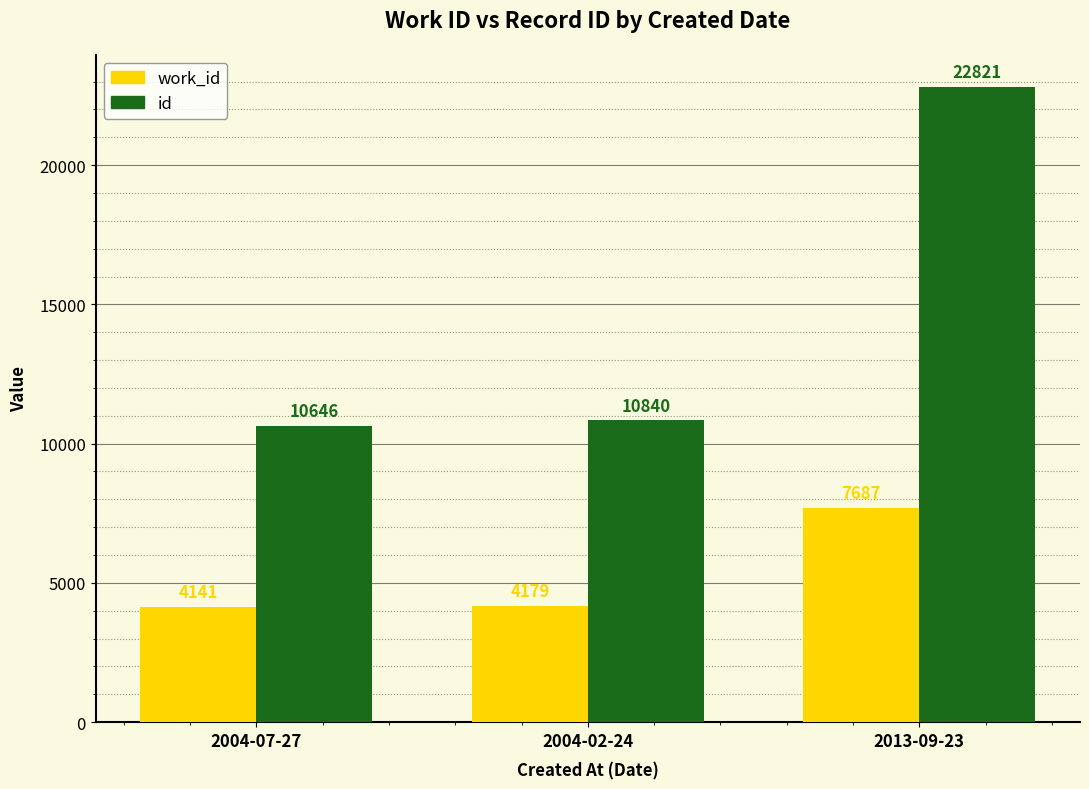

How many bars are there in total?

6